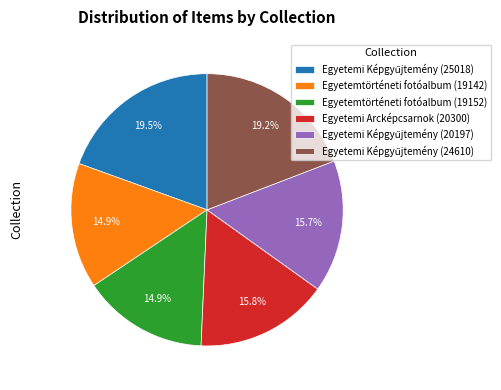

Approximately how many times larger is the value at Egyetemtörténeti fotóalbum (19152) compared to Egyetemtörténeti fotóalbum (19142)?

1.0